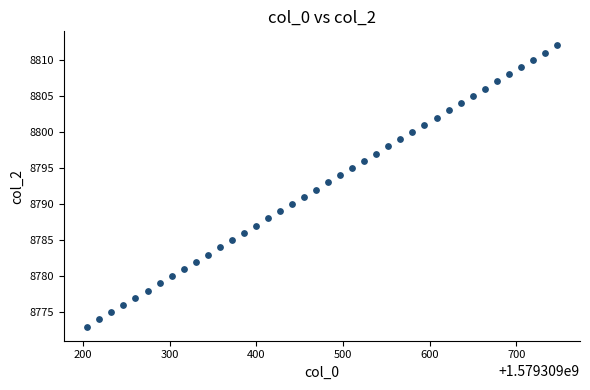

What is the range of Y values (max minus min)?

39